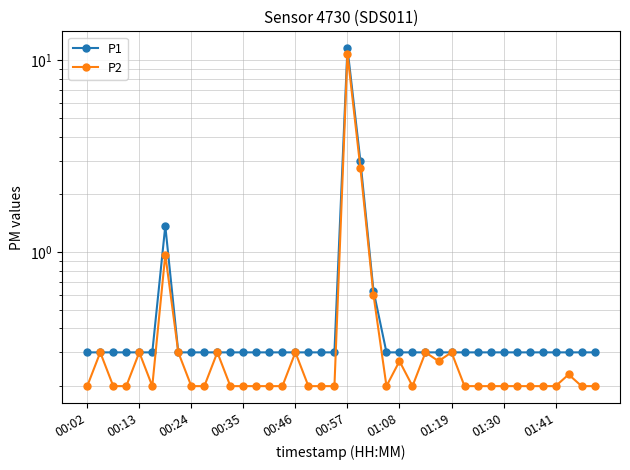

Rank the series by their average value, from lowest to highest.

P2, P1